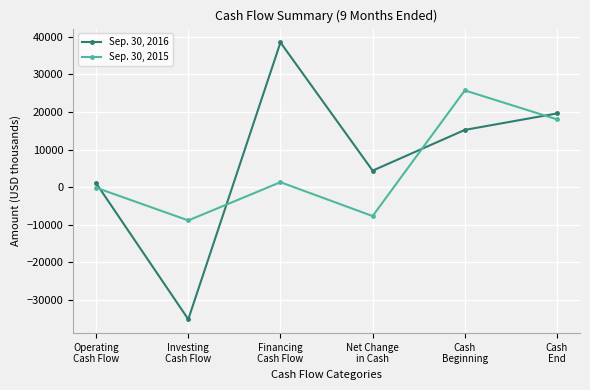

Is the value of Sep. 30, 2016 at Cash
End greater than the value of Sep. 30, 2015 at Net Change
in Cash?

Yes